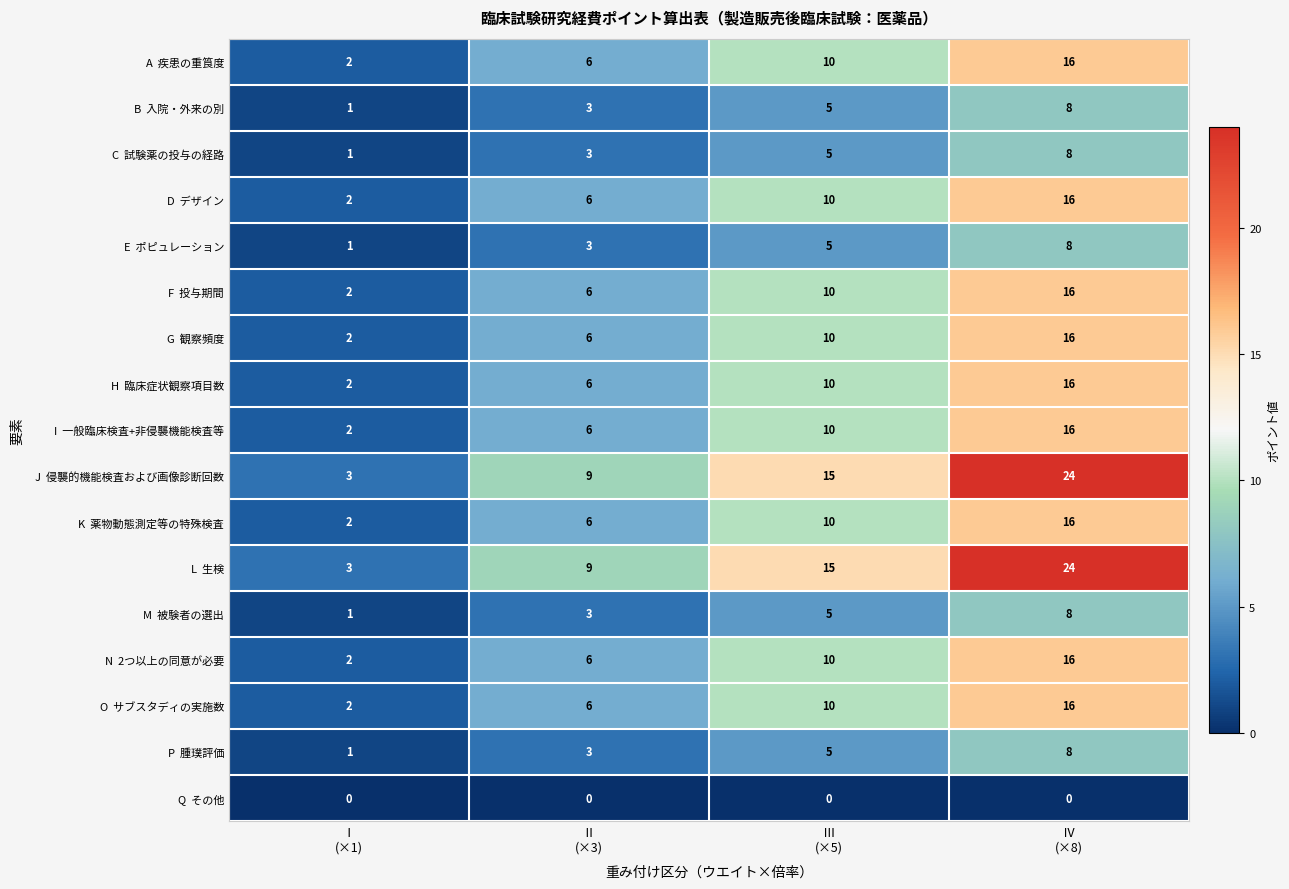

At how many categories does at least one series exceed 0?

4